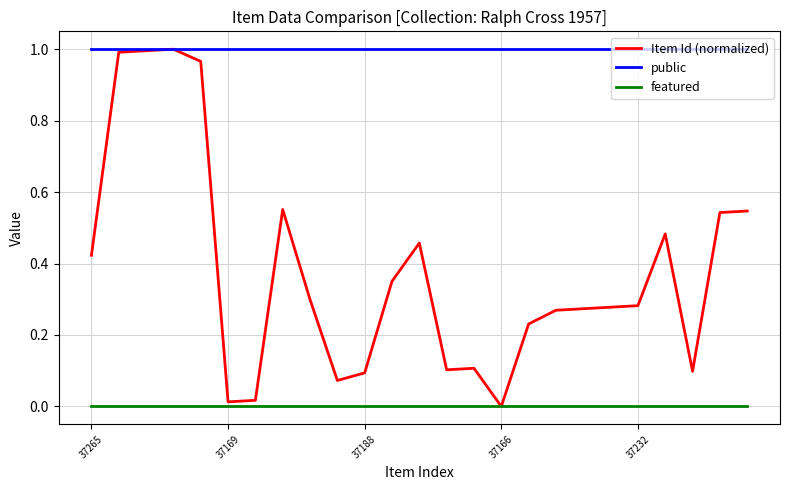

Which series has the largest range (max minus min)?

Item Id (normalized)